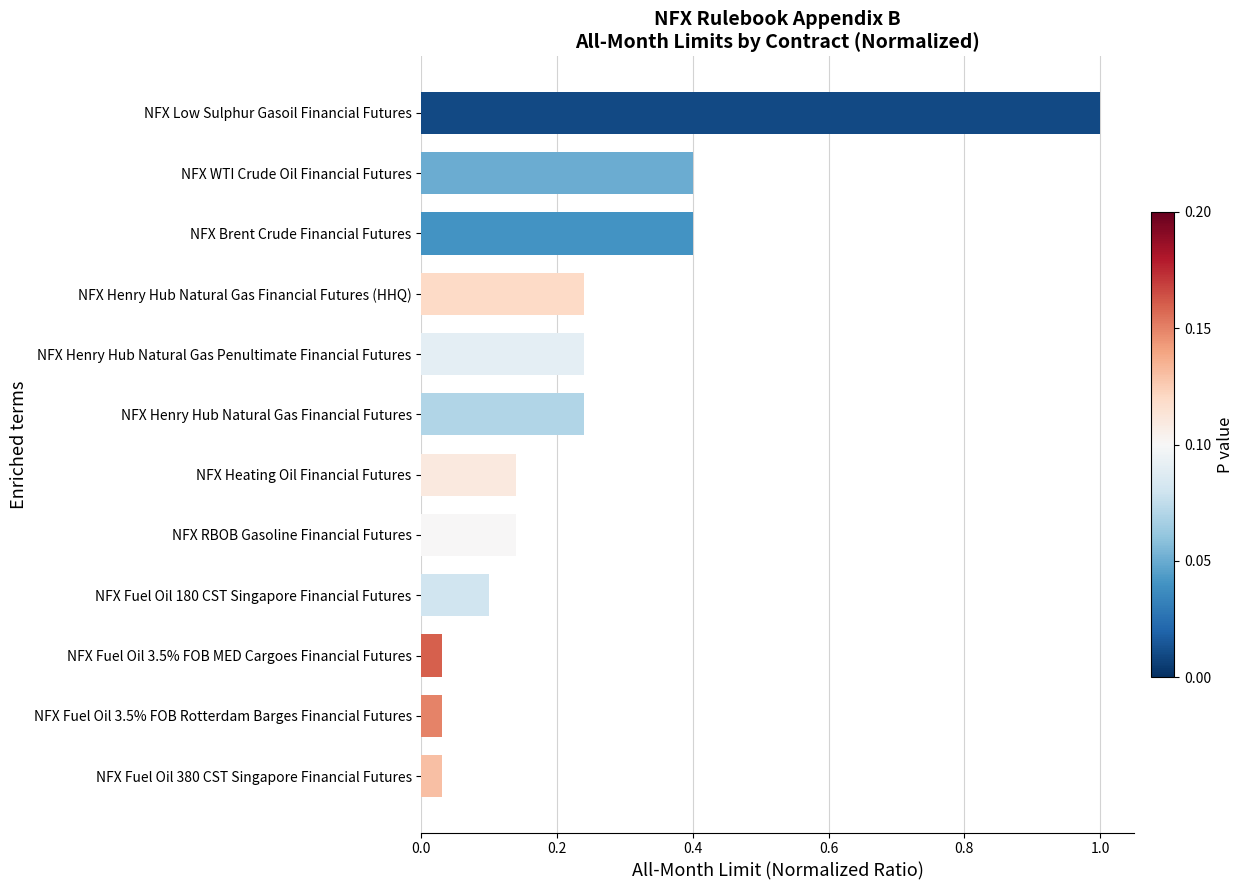

What is the change in value from NFX Henry Hub Natural Gas Financial Futures to NFX WTI Crude Oil Financial Futures?

+0.2